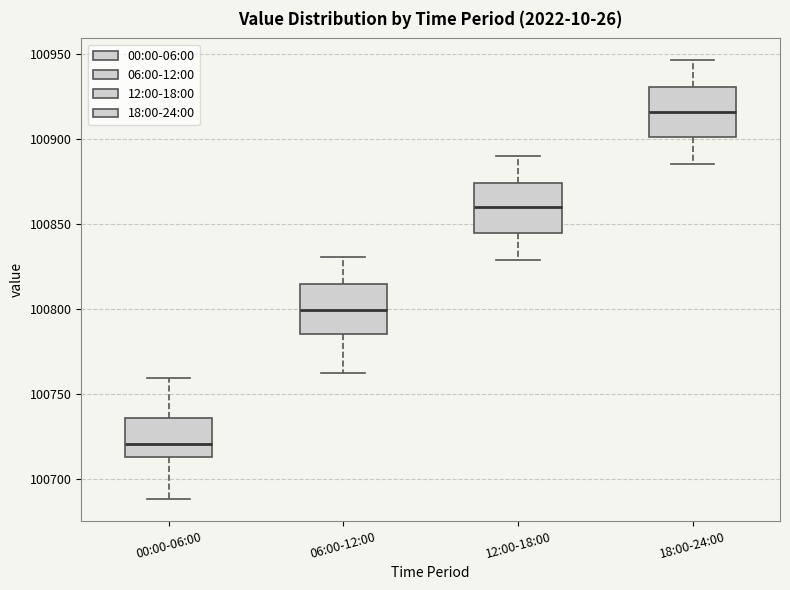

Reading left to right, transcribe this box plot: for each box, give where its median line is, the range the box spans, and where its two whiskers end, as read against the y-axis. The values are not printed on the chart, so give them approximately, as read against the axis.

00:00-06:00: median 100720, box 100715 to 100735, whiskers 100690 to 100760
06:00-12:00: median 100800, box 100785 to 100815, whiskers 100765 to 100830
12:00-18:00: median 100860, box 100845 to 100875, whiskers 100830 to 100890
18:00-24:00: median 100915, box 100900 to 100930, whiskers 100885 to 100945